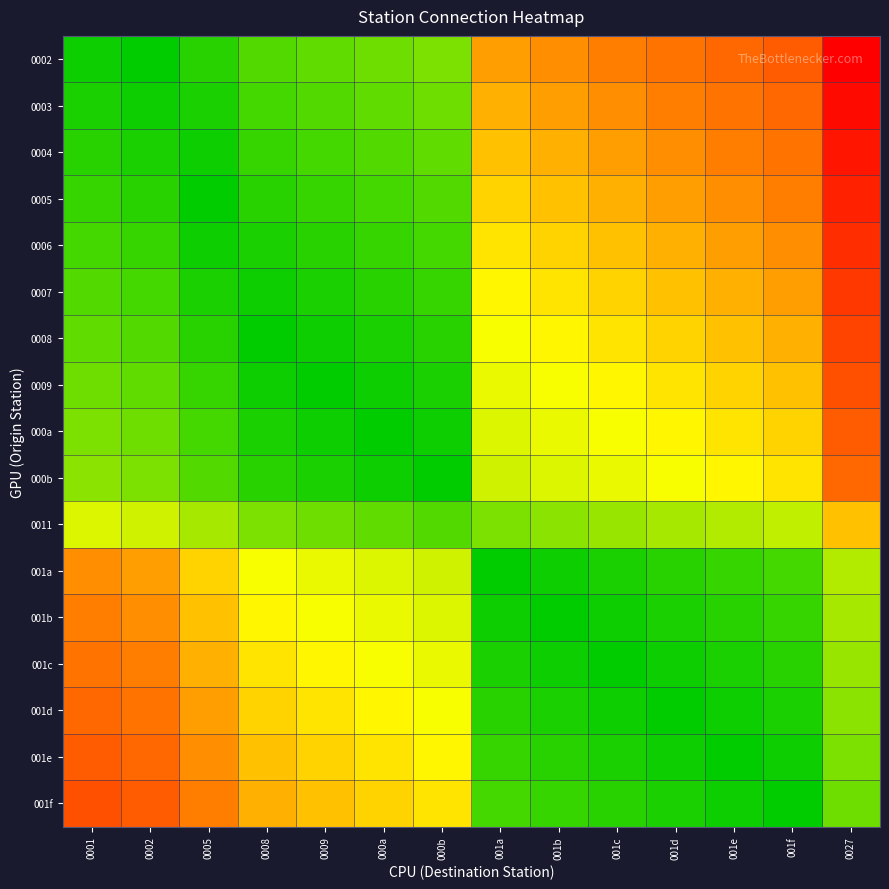

What is the total value across all series at 0009?

4.2